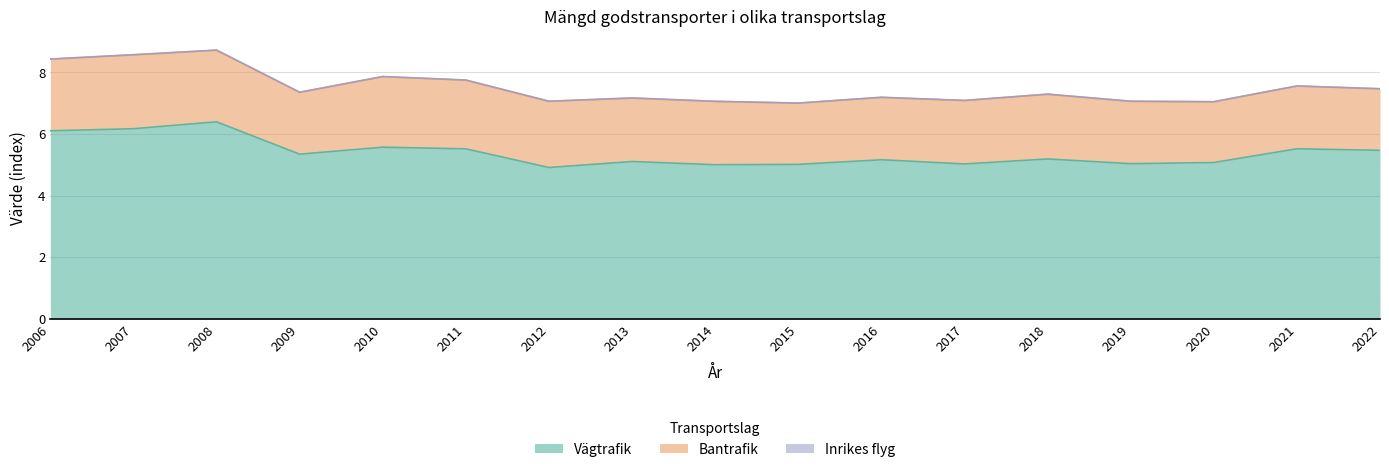

At which category does Vägtrafik reach its first local valley?

2009